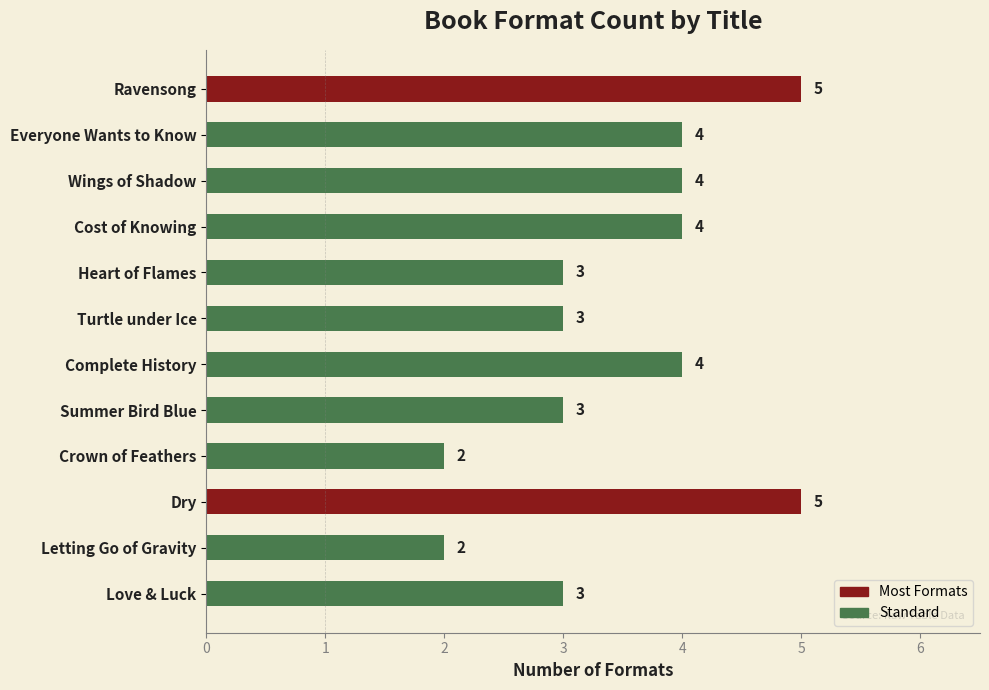

Count the values in the range 3 to 4.

8